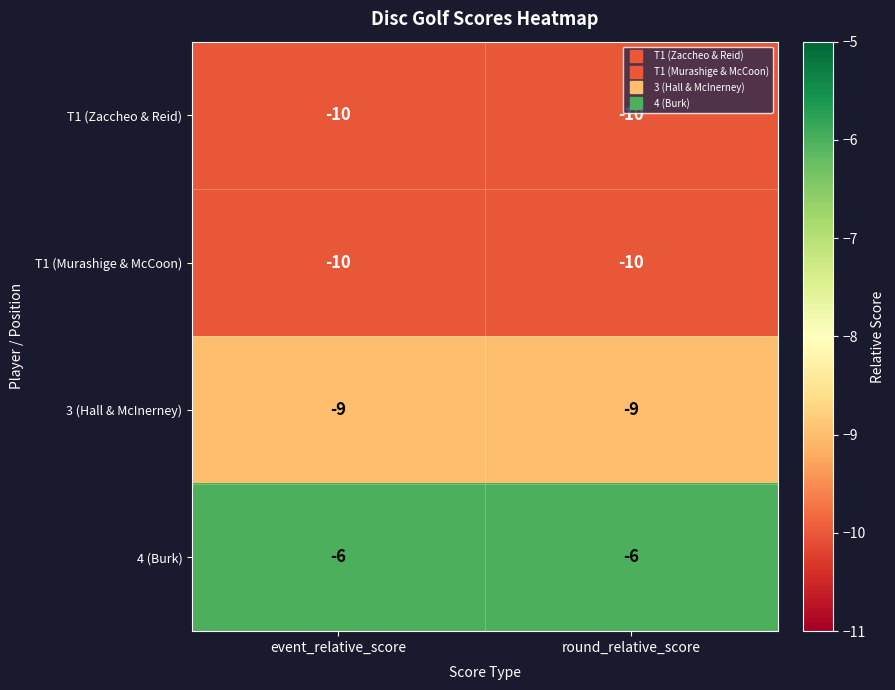

What is the total value across all series at round_relative_score?

-35